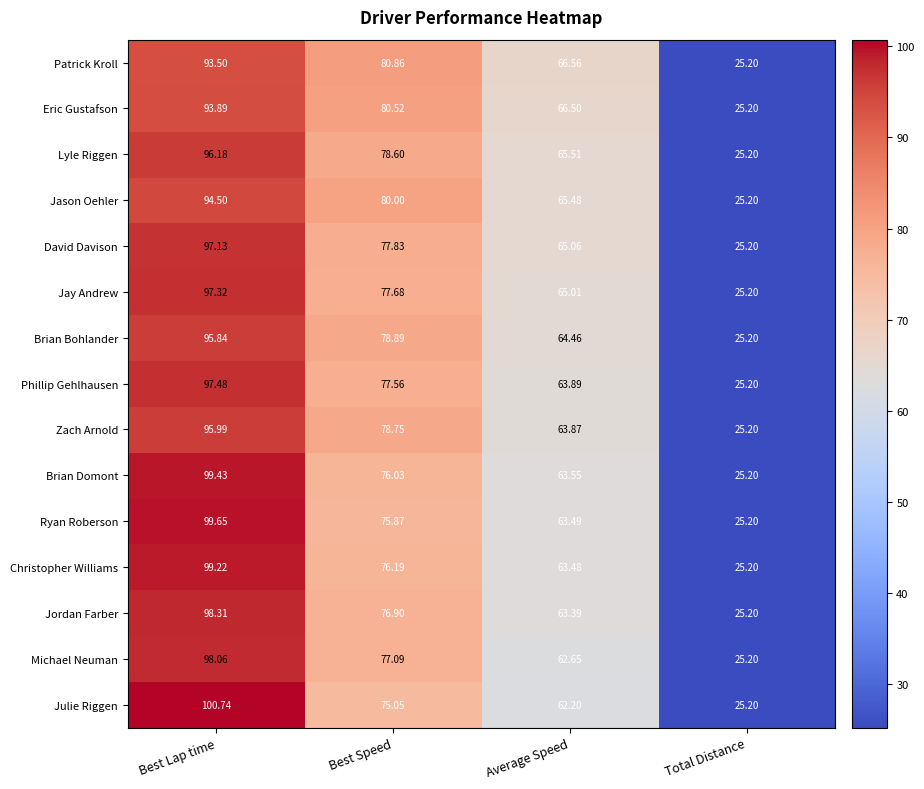

Which label corresponds to the smallest value in the chart?

Total Distance